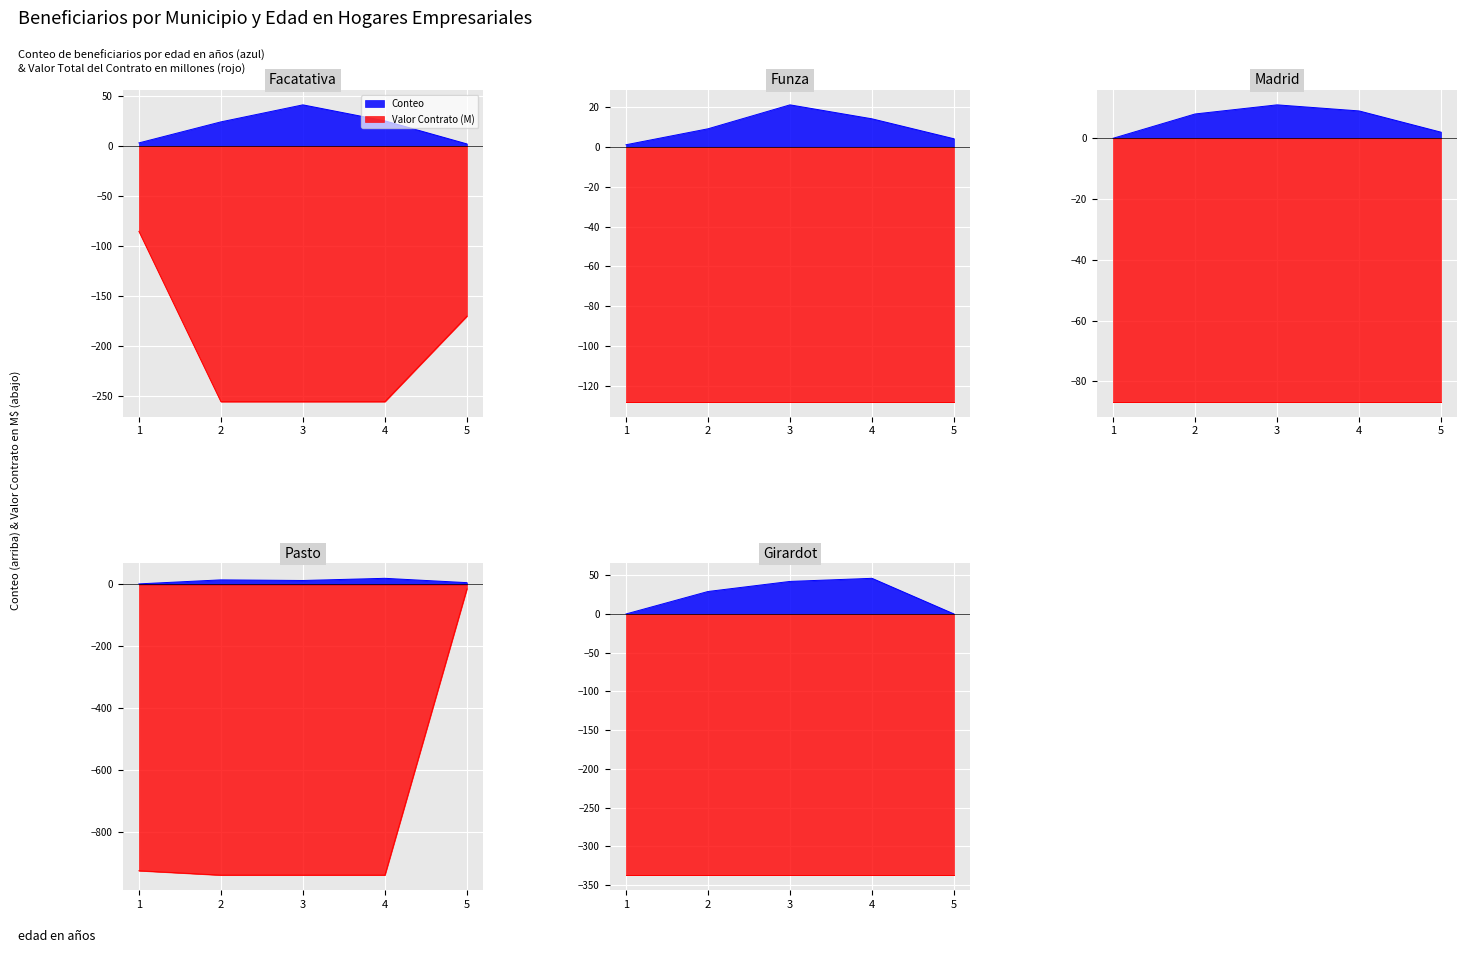

What is the value of the Madrid_Conteo point at the 4th from the left?

9.0